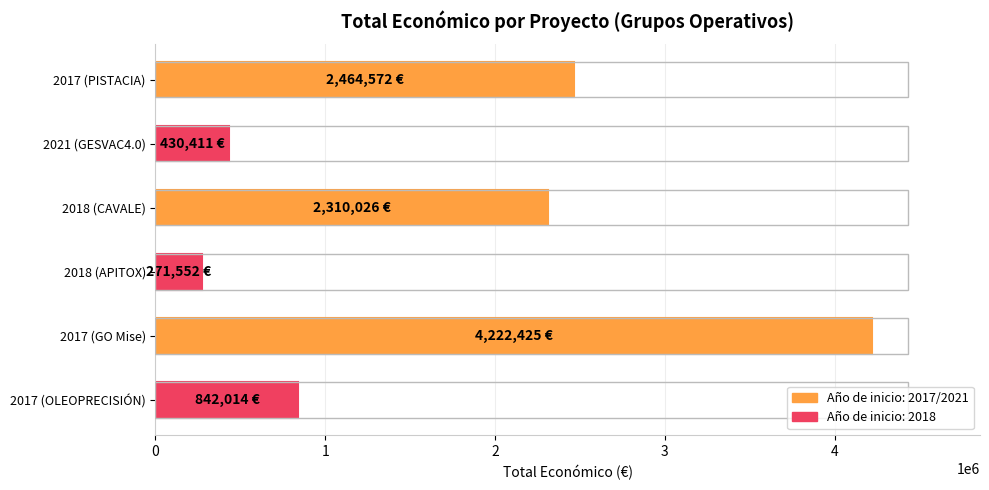

What is the approximate value at 2018 (CAVALE), to the nearest 10?

2310030